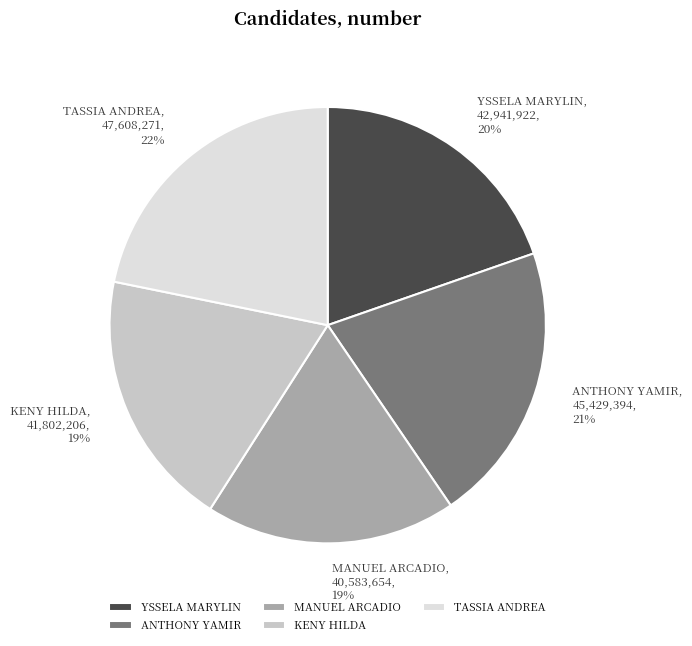

Approximately how many times larger is the value at TASSIA ANDREA compared to MANUEL ARCADIO?

1.2